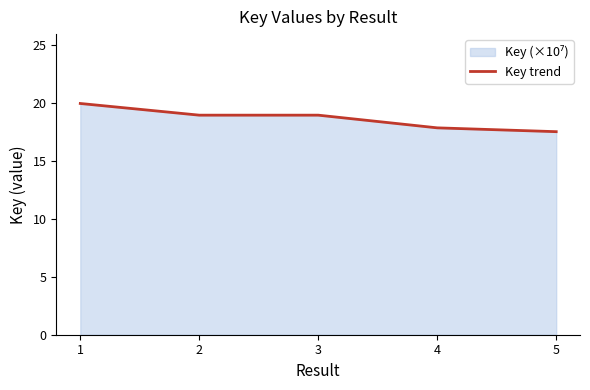

How many lines are shown in the chart?

1